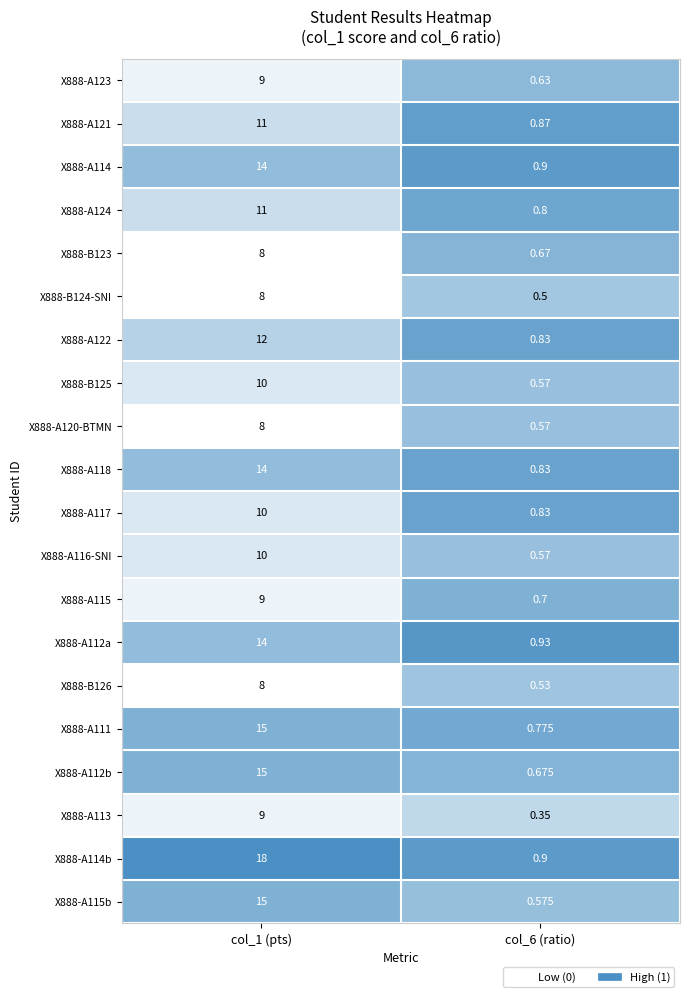

Is the value of X888-A124 at col_1 (pts) greater than the value of X888-A115 at col_1 (pts)?

Yes